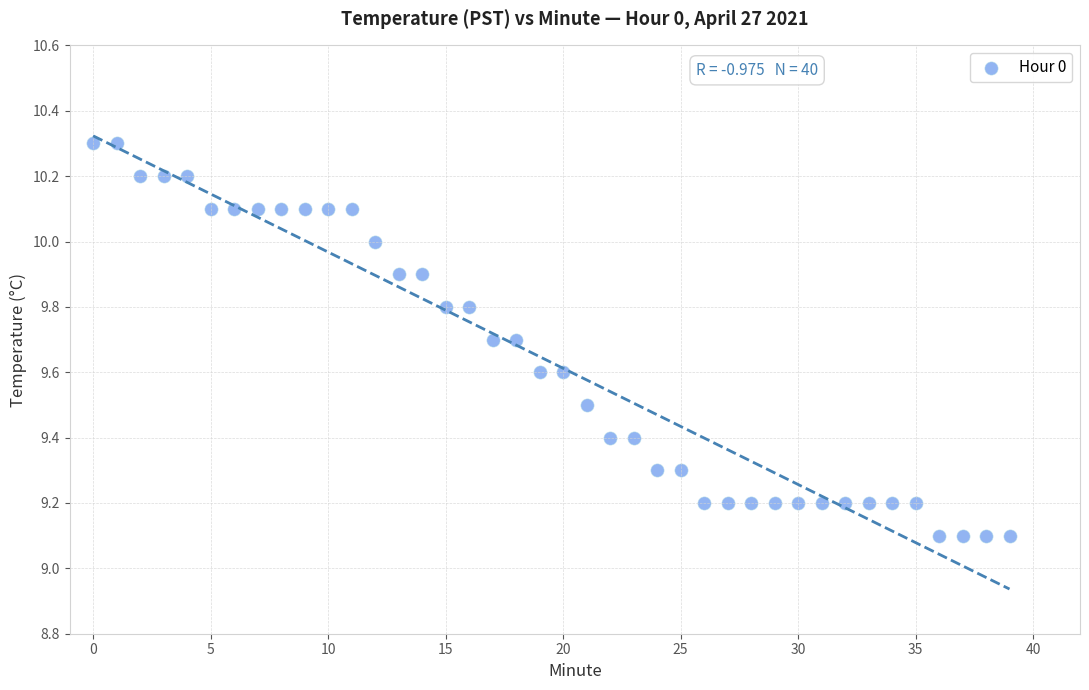

What is the range of Y values (max minus min)?

1.2